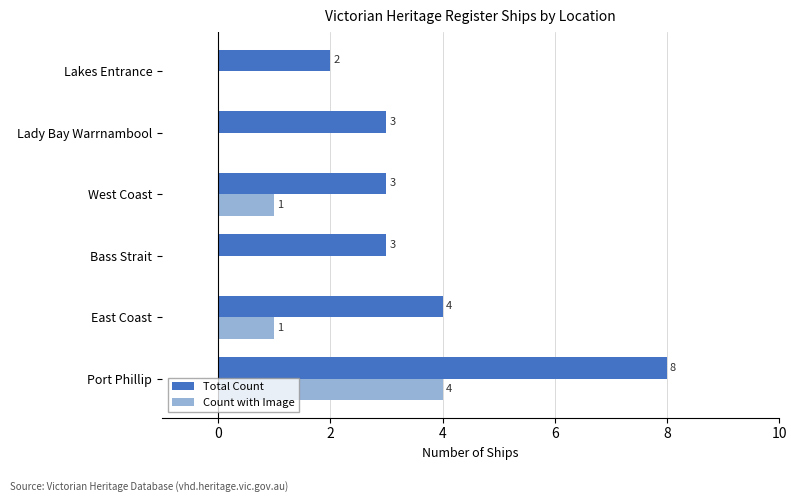

What are all the series names shown in the legend?

Total Count, Count with Image